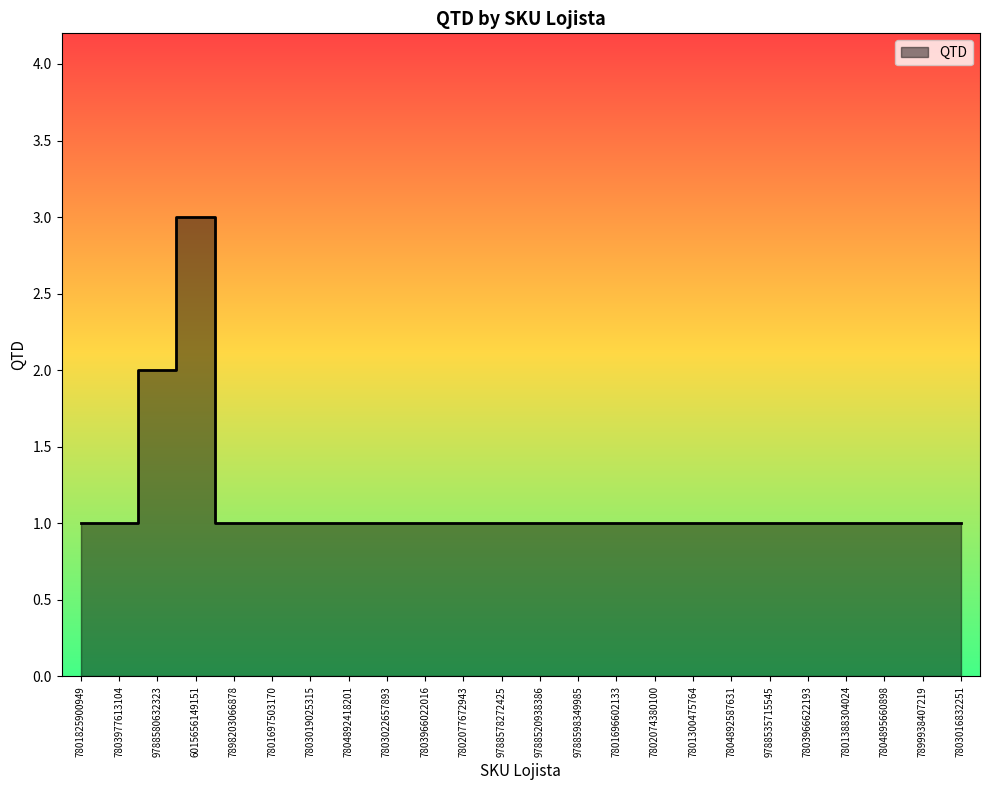

At which label is the value closest to 2?

9788580632323